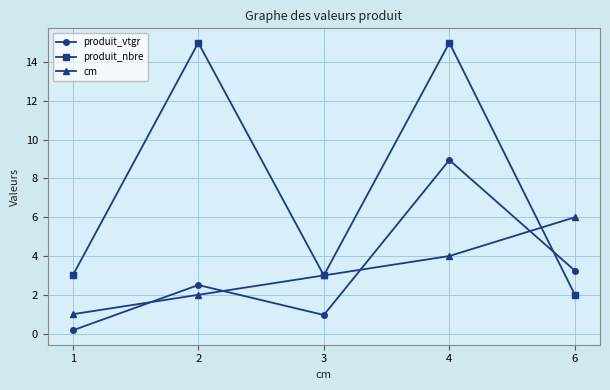

Rank the series by their maximum value, from lowest to highest.

cm, produit_vtgr, produit_nbre